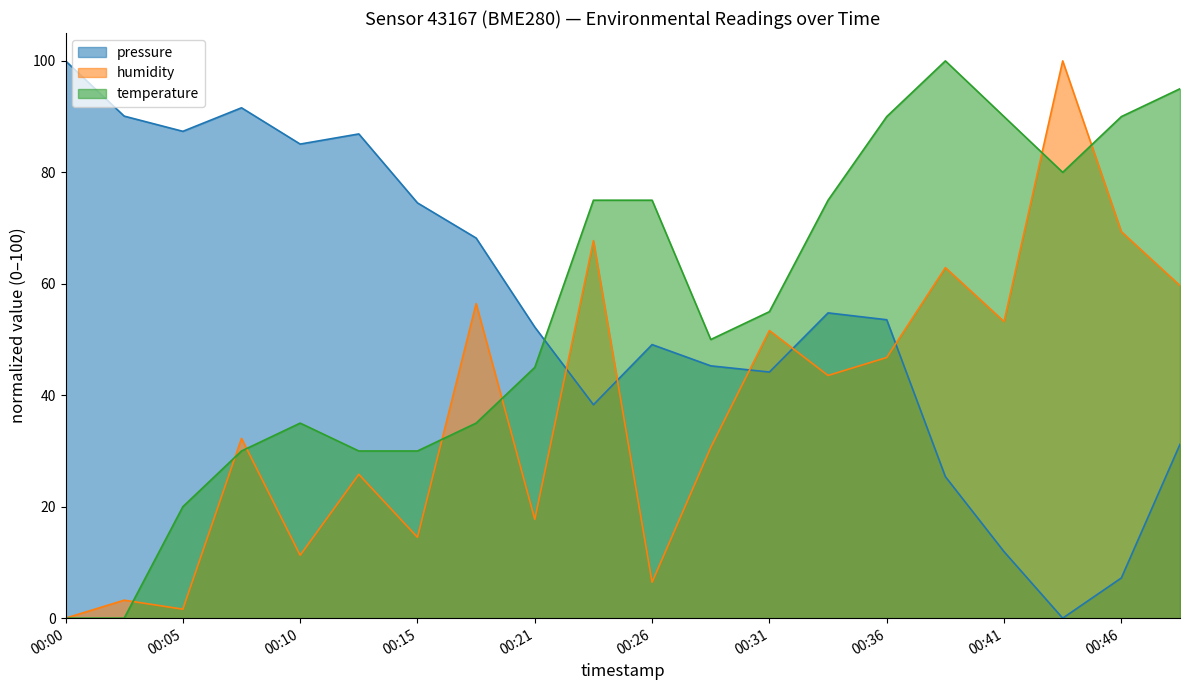

Which series ends up on top after the final intersection of humidity and pressure?

humidity